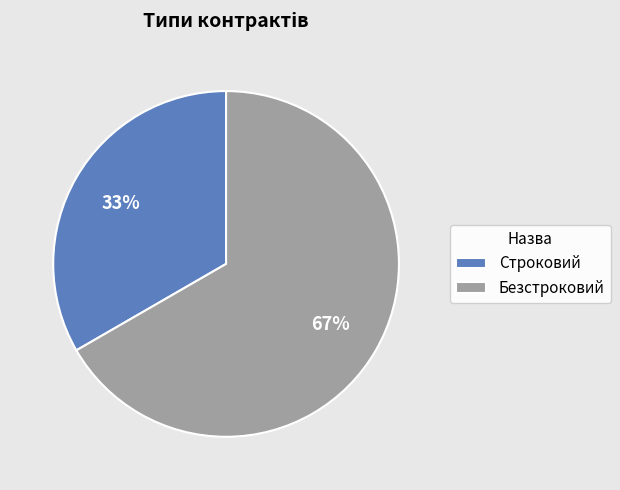

Is it true that Безстроковий is 67% of the pie?

True